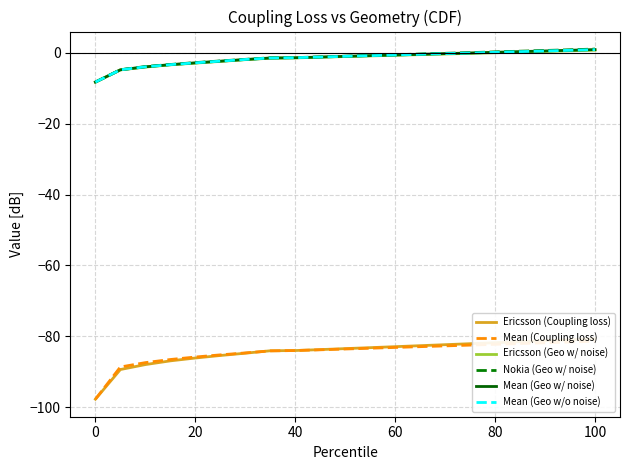

Rank the series by their maximum value, from lowest to highest.

Mean (Coupling loss), Ericsson (Coupling loss), Ericsson (Geo w/ noise), Mean (Geo w/o noise), Mean (Geo w/ noise), Nokia (Geo w/ noise)